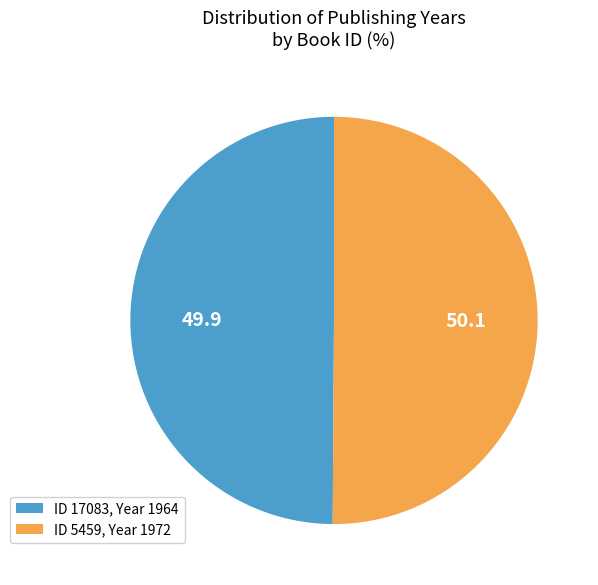

Approximately how many times larger is the value at ID 5459, Year 1972 compared to ID 17083, Year 1964?

1.0